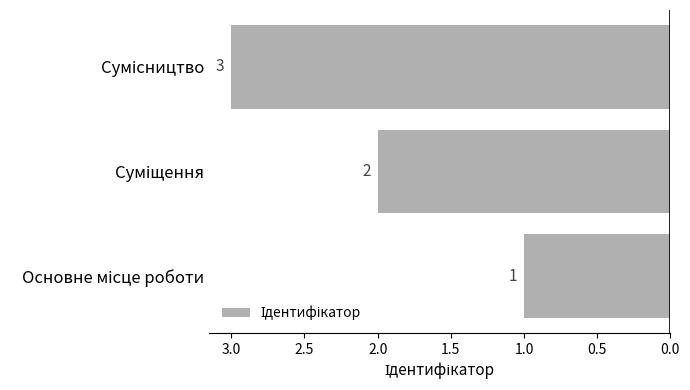

What is the sum of all values?

6